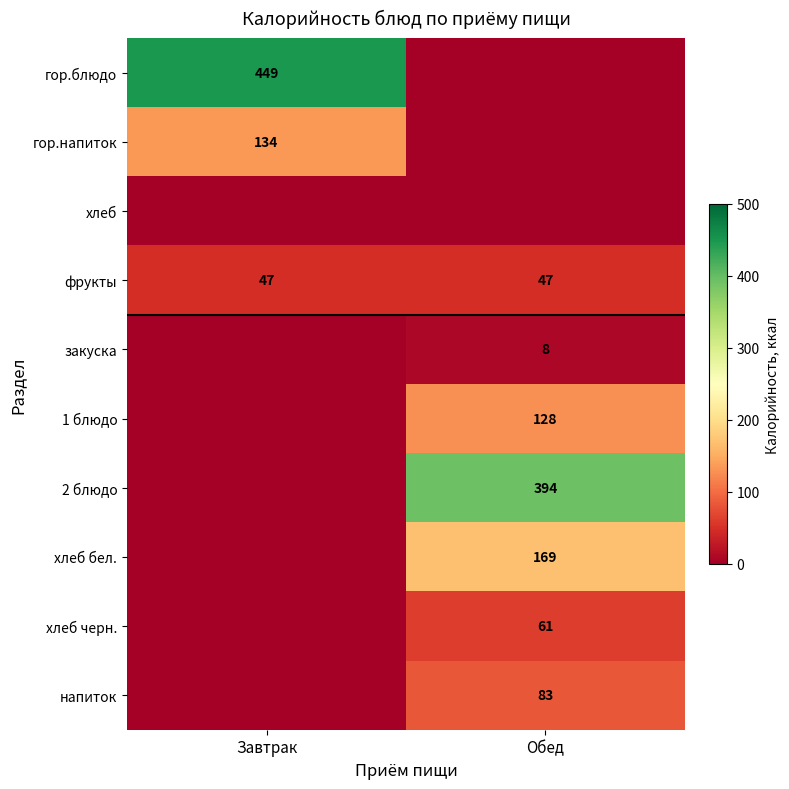

The value of напиток at Обед is 133. True or false?

False